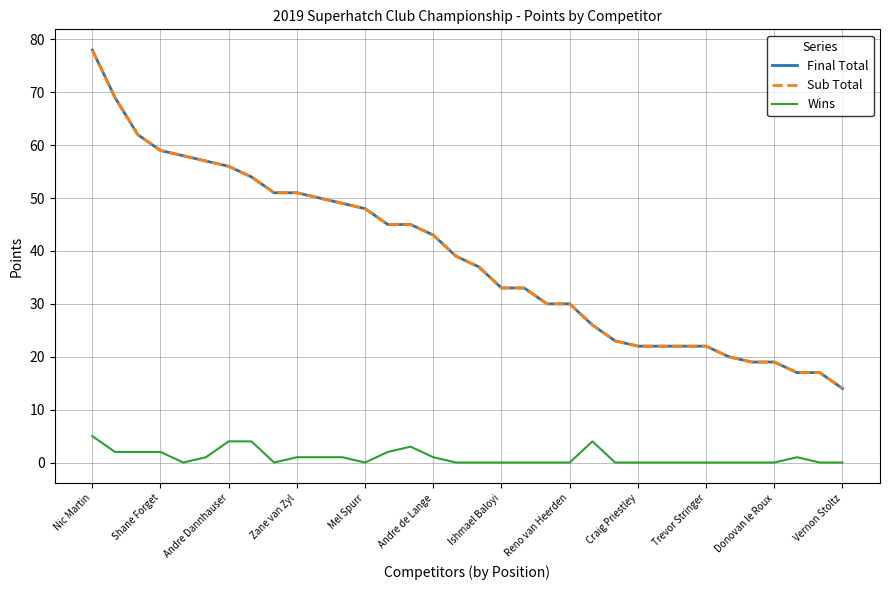

Reading left to right, transcribe all the data shown in this chart.

Final Total: 78	69	62	59	58	57	56	54	51	51	50	49	48	45	45	43	39	37	33	33	30	30	26	23	22	22	22	22	20	19	19	17	17	14
Sub Total: 78	69	62	59	58	57	56	54	51	51	50	49	48	45	45	43	39	37	33	33	30	30	26	23	22	22	22	22	20	19	19	17	17	14
Wins: 5	2	2	2	0	1	4	4	0	1	1	1	0	2	3	1	0	0	0	0	0	0	4	0	0	0	0	0	0	0	0	1	0	0